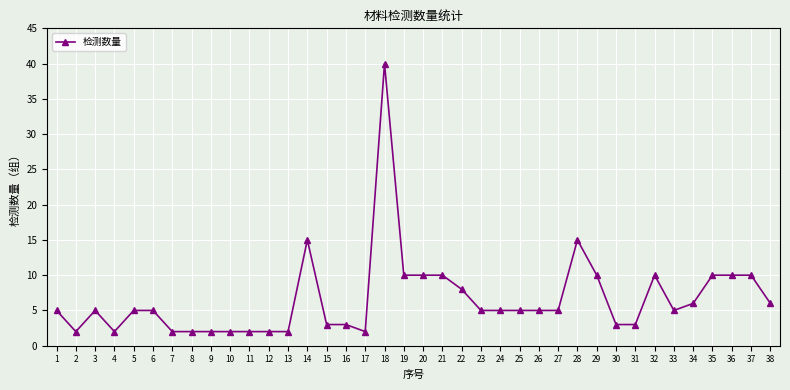

How many categories are shown in the chart?

38